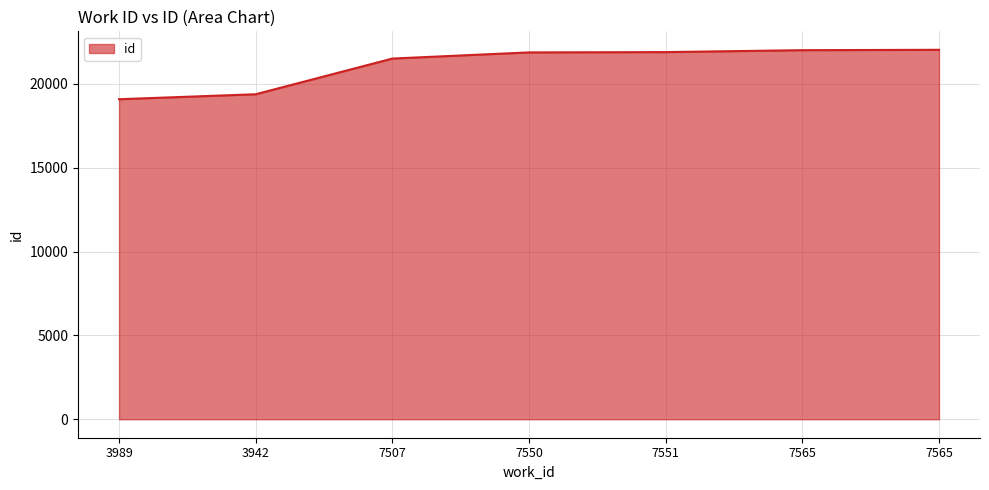

Does the chart display data point markers on the line(s)?

No